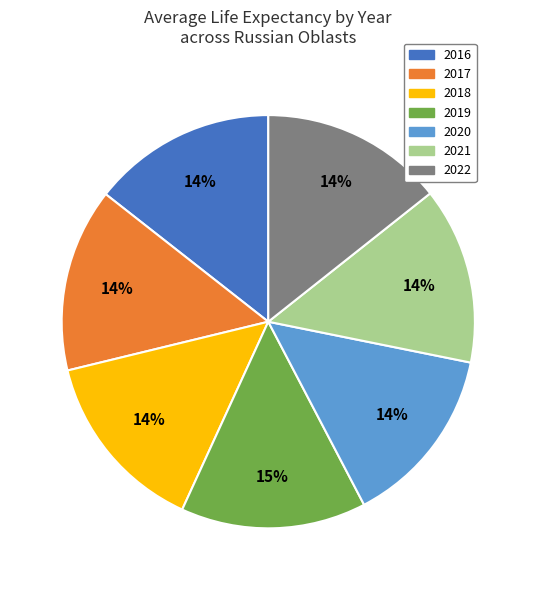

To the nearest percent, what percentage of the pie is 2020?

14%